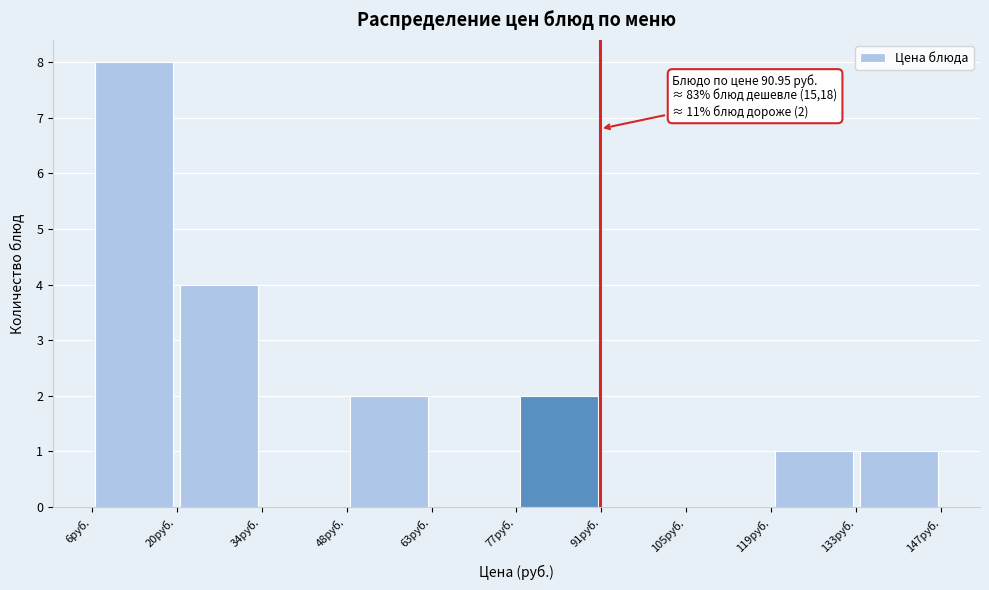

Which range on the x-axis has the tallest bar?

6 to 20